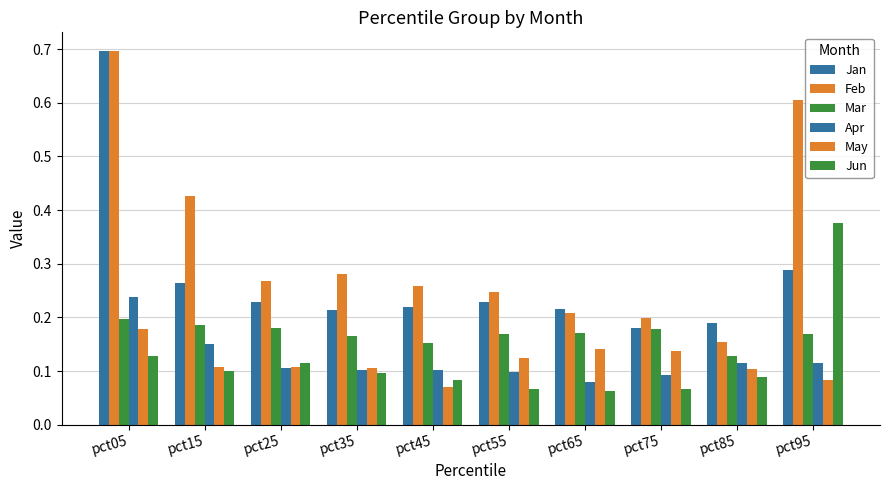

At which label is Mar closest to 0?

pct85